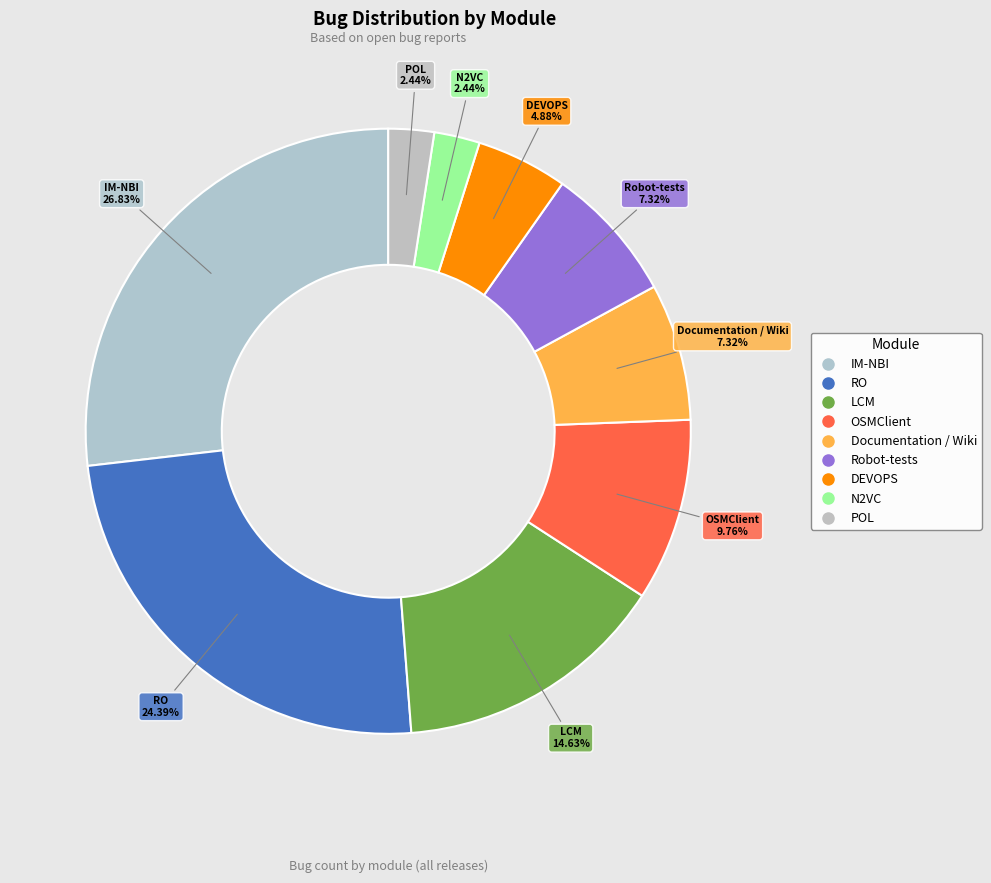

How many slices are in this pie chart?

9